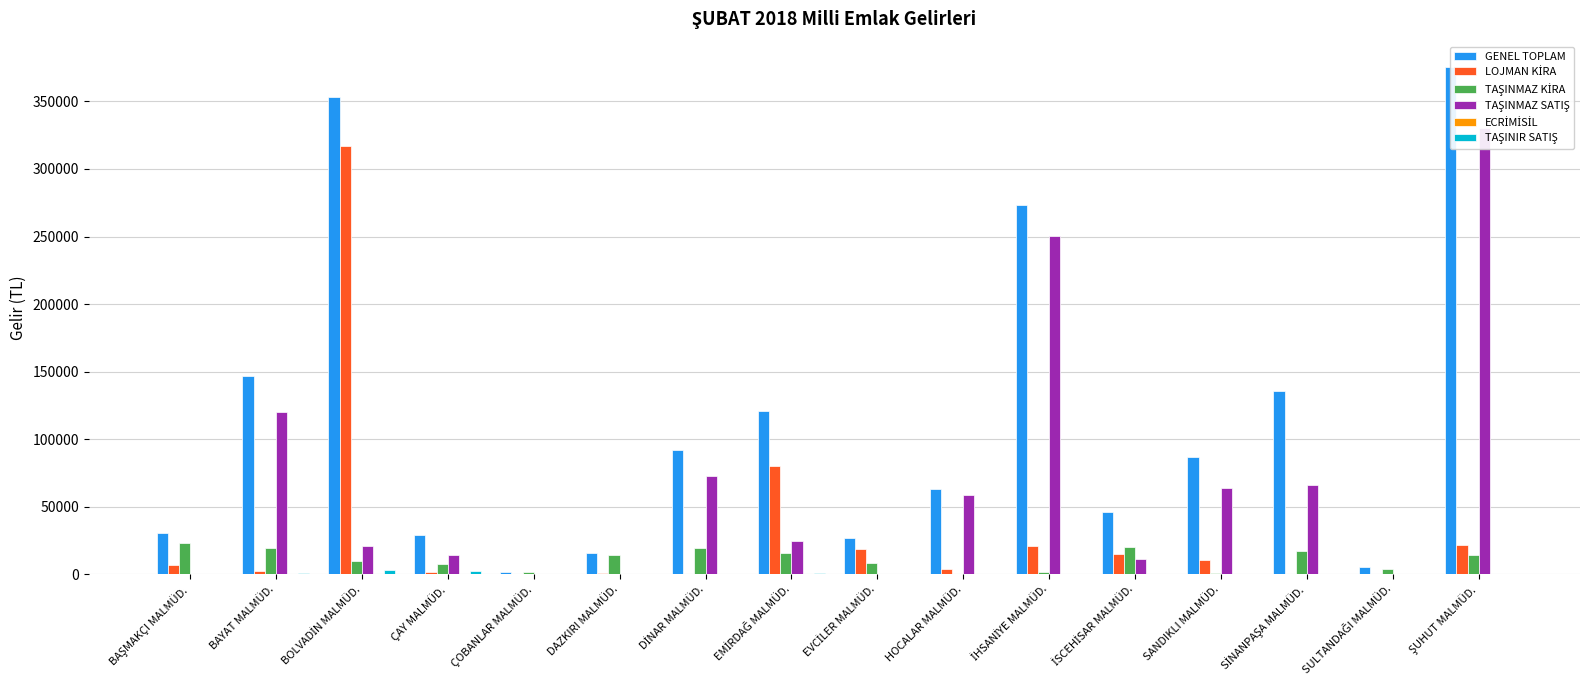

Between ŞUHUT MALMÜD. and İSCEHİSAR MALMÜD., which is larger?

ŞUHUT MALMÜD.